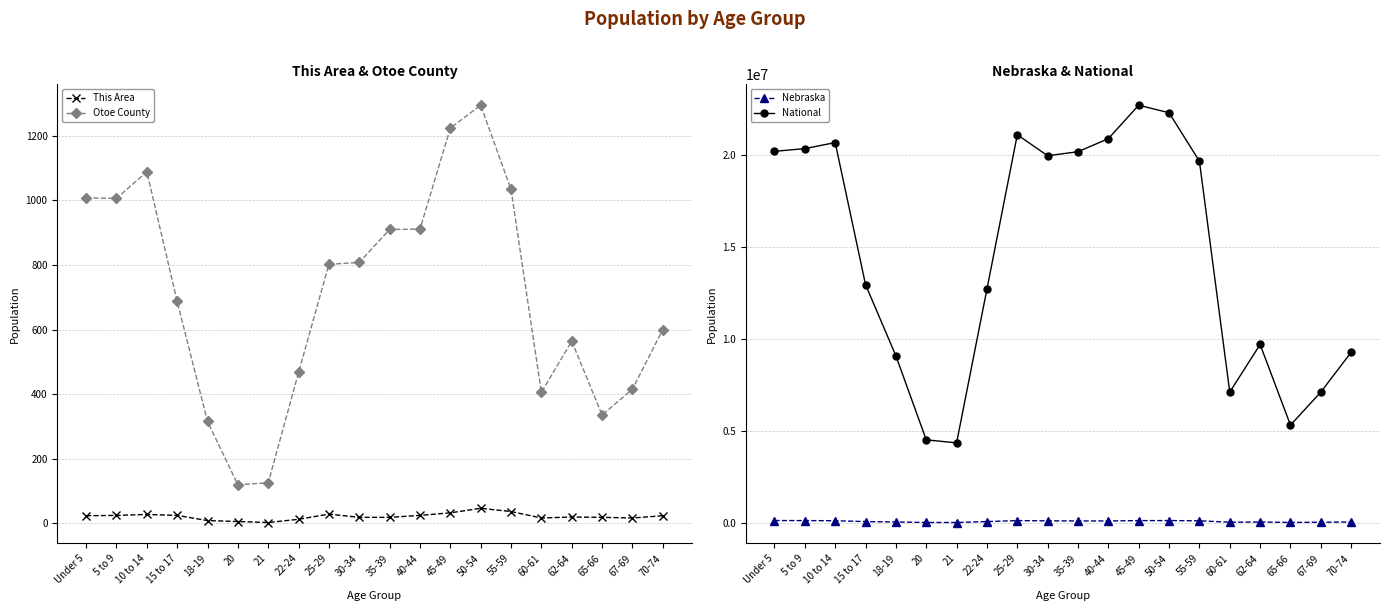

What is the label of the 2nd point from the left?

5 to 9